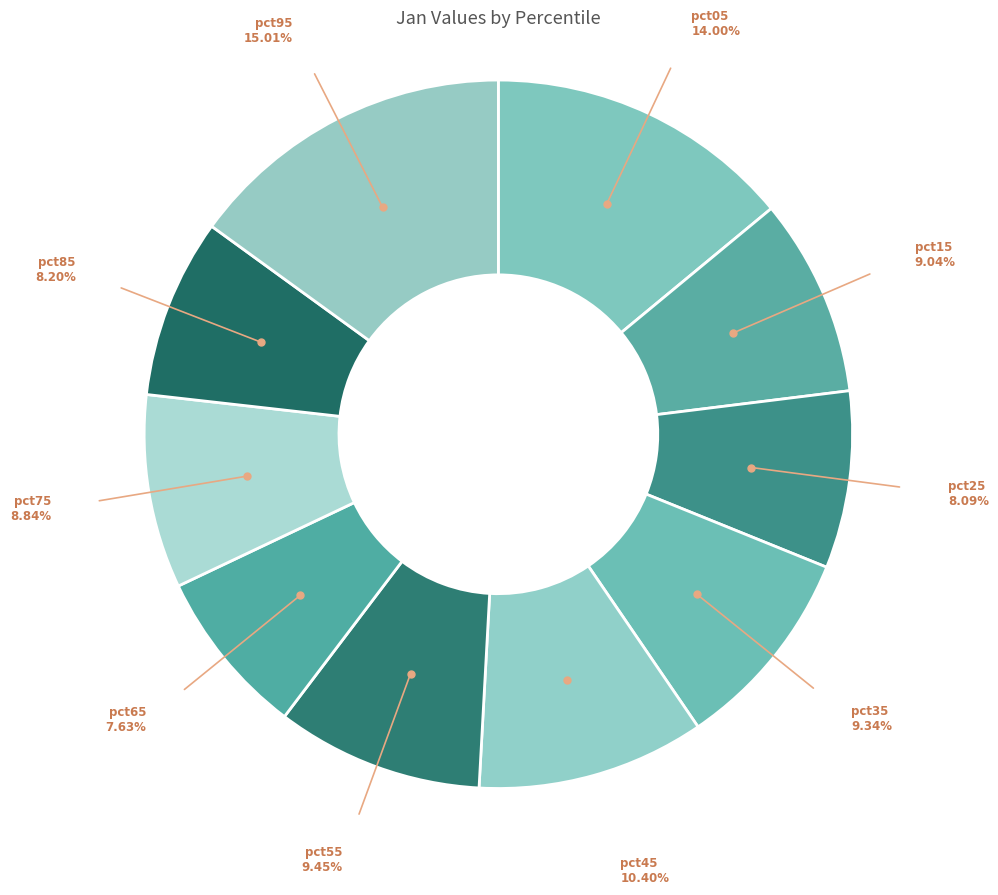

How many slices are in this pie chart?

10